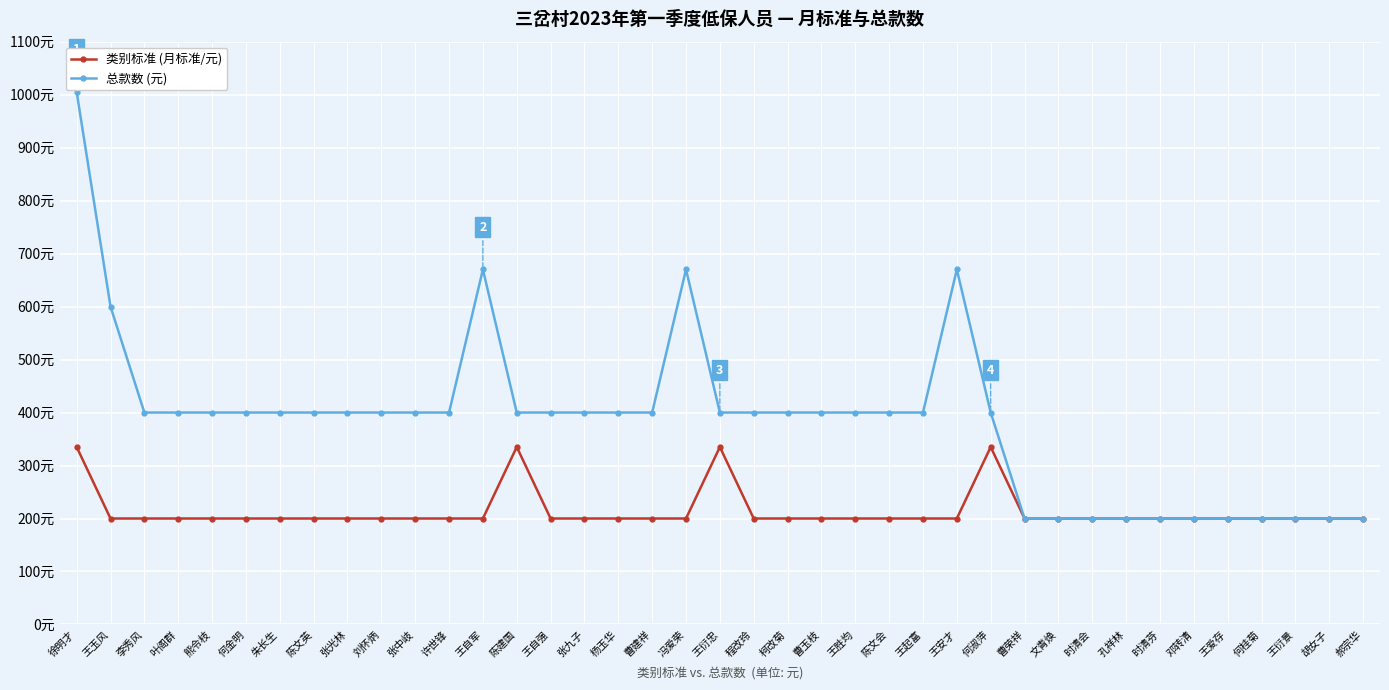

What is the difference between the highest and lowest values at 何金明?

200